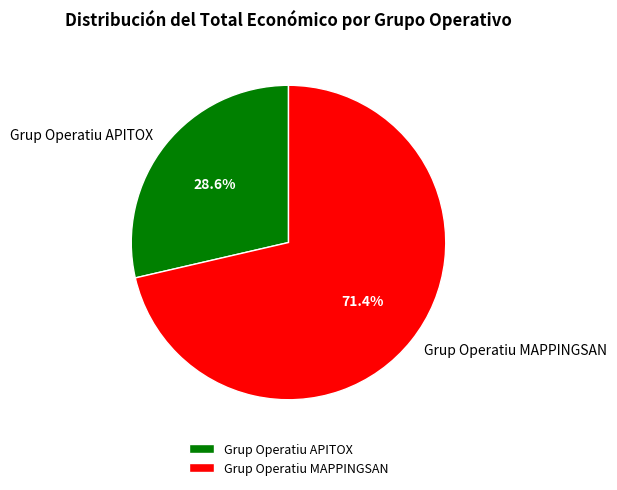

How many segments does this pie chart have?

2